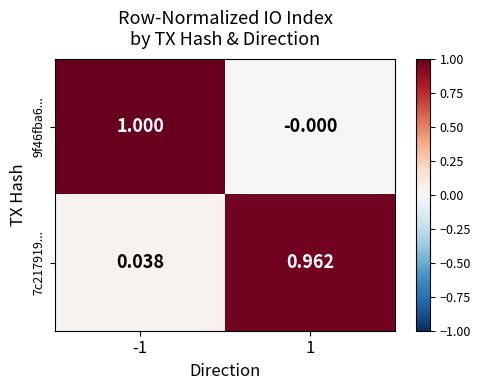

Reading left to right, extract all data points from this chart.

9f46fba6...: -1=1.0	1=-0.0
7c217919...: -1=0.0	1=1.0